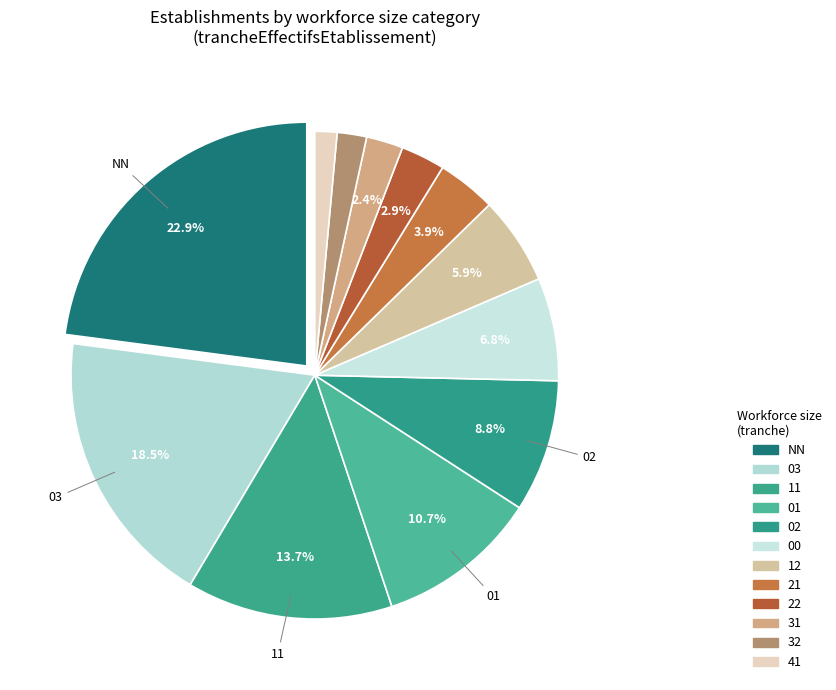

Is there any slice that represents more than half of the pie?

No